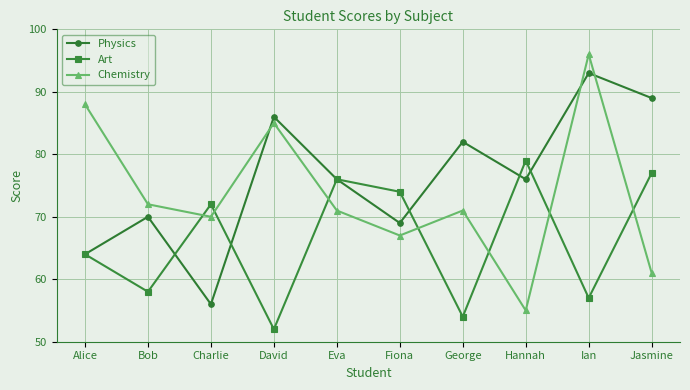

What is the label of the 5th point from the left?

Eva